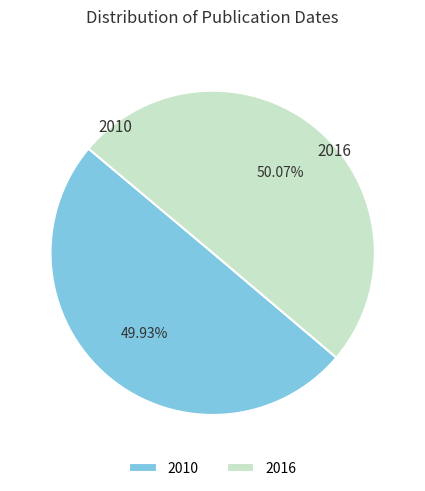

Count the number of slices in the pie.

2